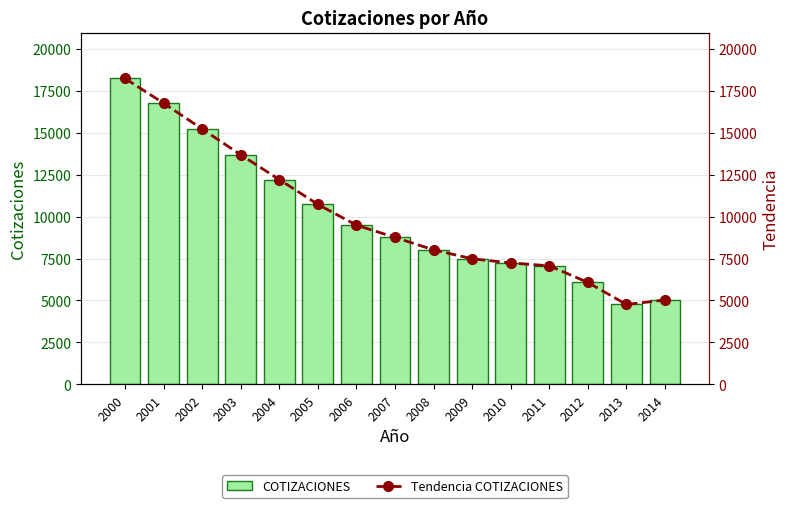

List the labels in order of COTIZACIONES value, largest first.

2000, 2001, 2002, 2003, 2004, 2005, 2006, 2007, 2008, 2009, 2010, 2011, 2012, 2014, 2013